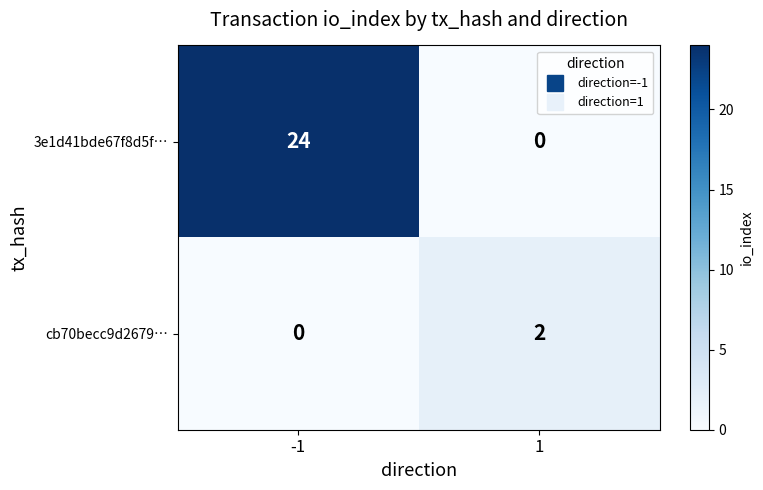

What is the total value across all series at -1?

24